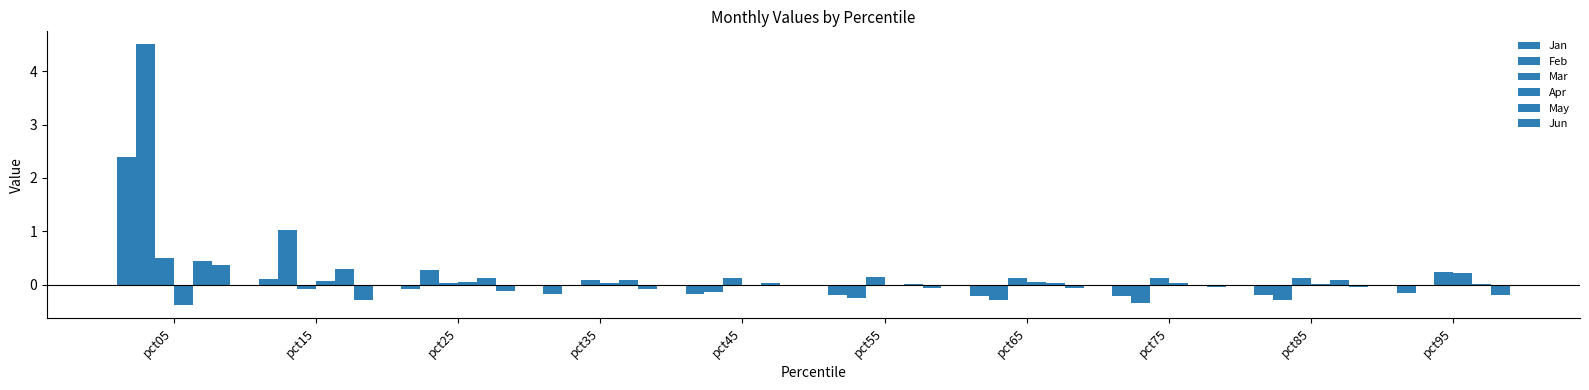

Are the bars horizontal?

No